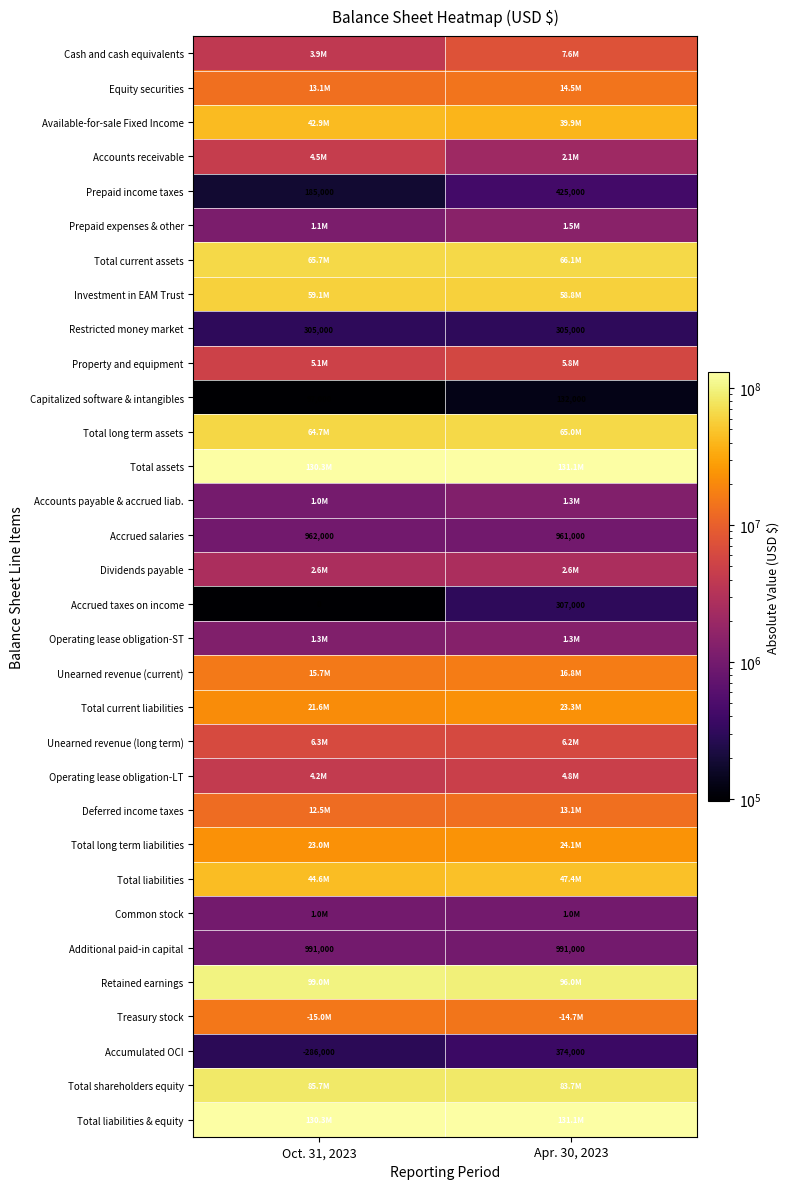

How many distinct data groups are displayed?

32